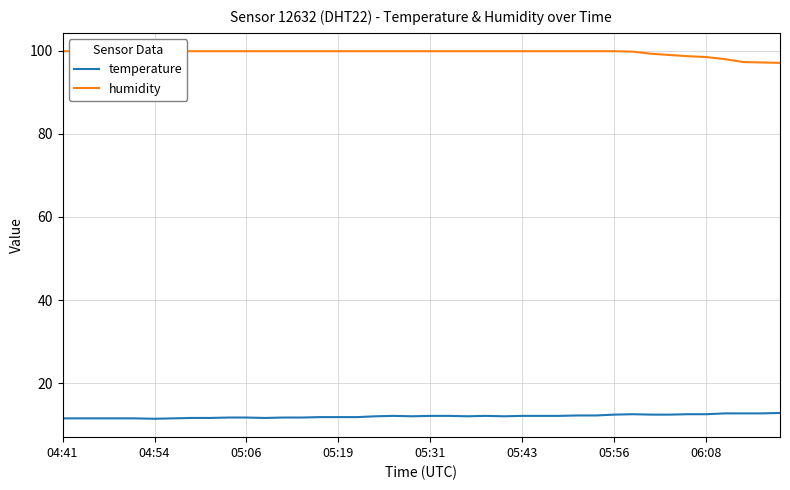

What is the approximate value of humidity at 8?

99.9